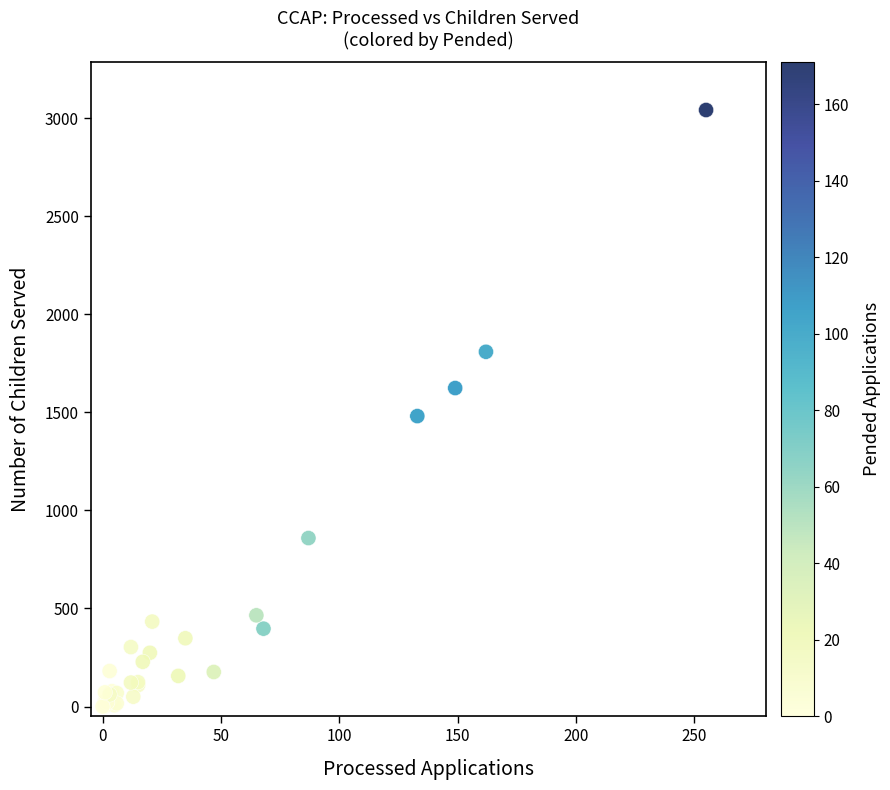

What Y value in the scatter plot is closest to 1521?

1481